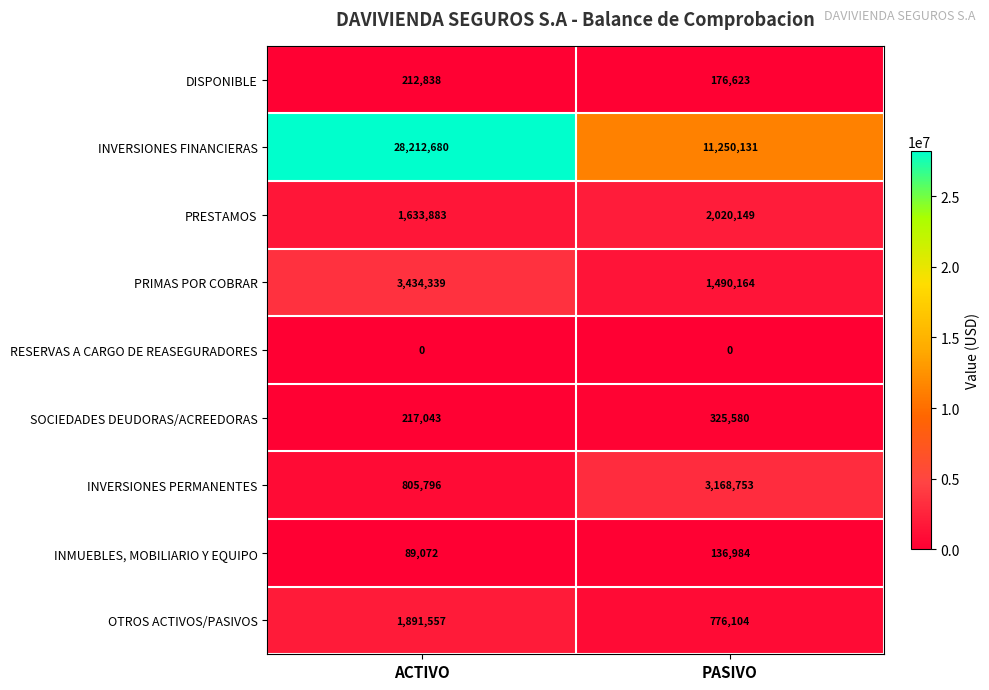

At how many categories does at least one series exceed 20191594?

1